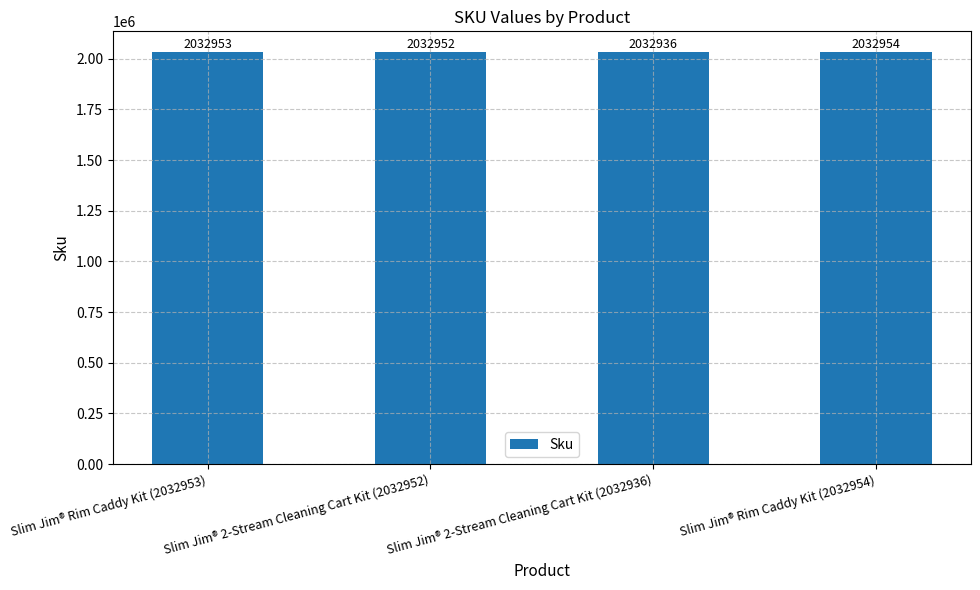

Are the bars horizontal?

No